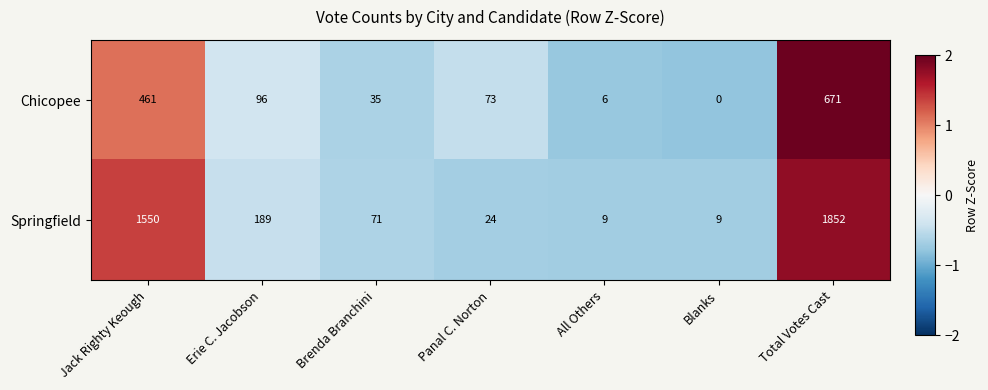

At Blanks, list the series in order from smallest to largest.

Chicopee, Springfield